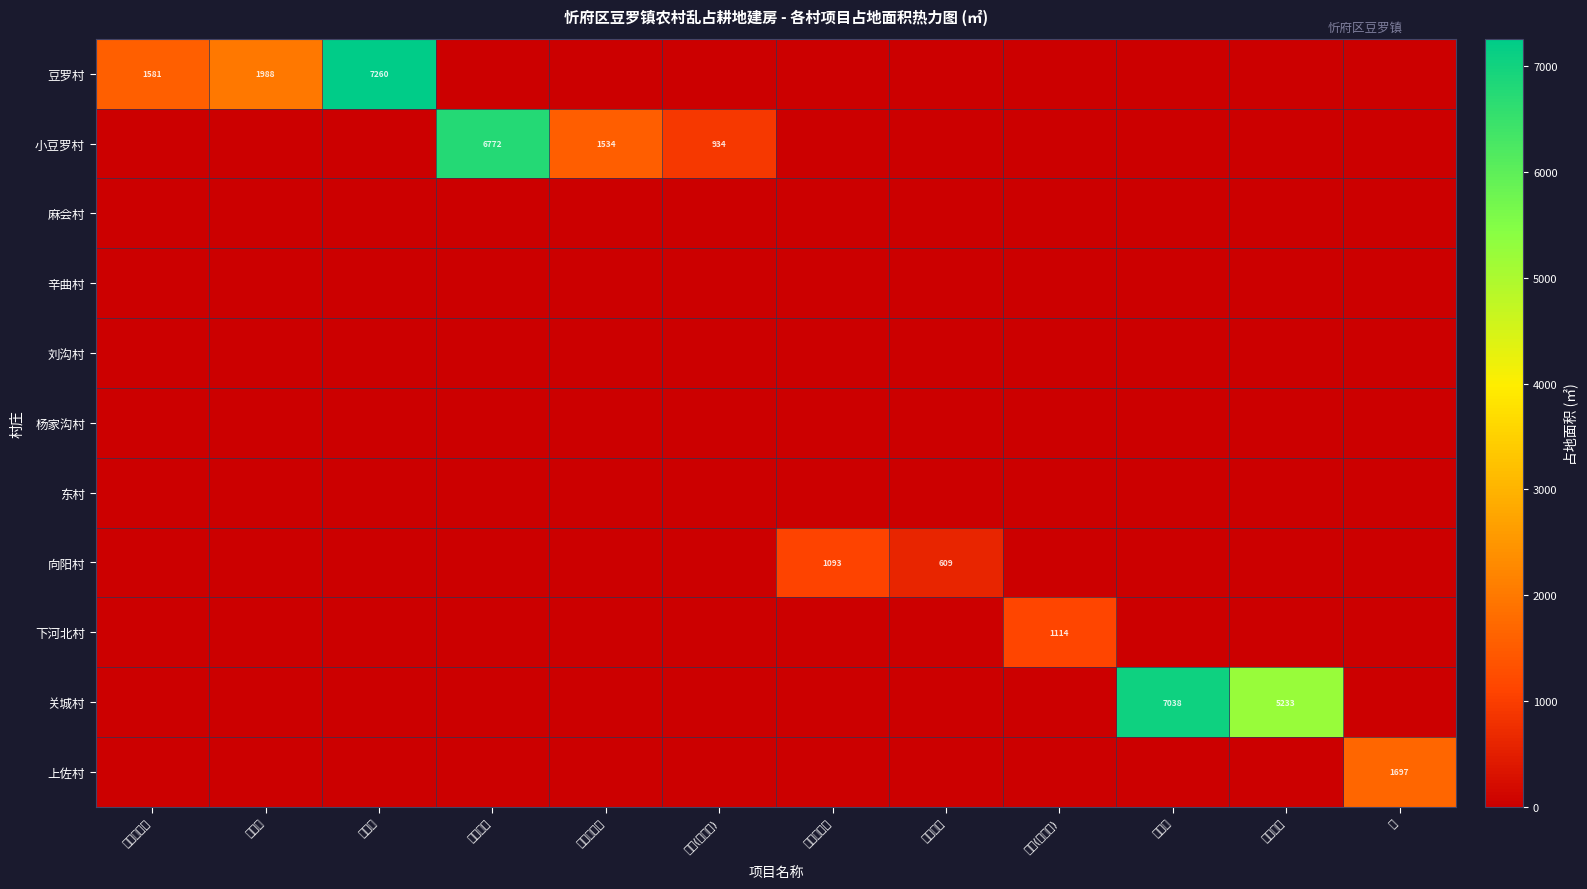

What is the spread (max minus min) of values at 庙?

1697.1